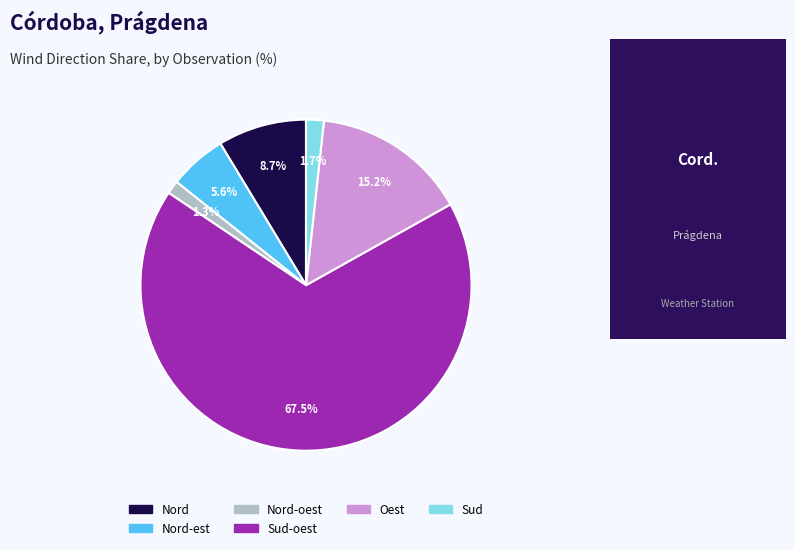

Count the number of slices in the pie.

6